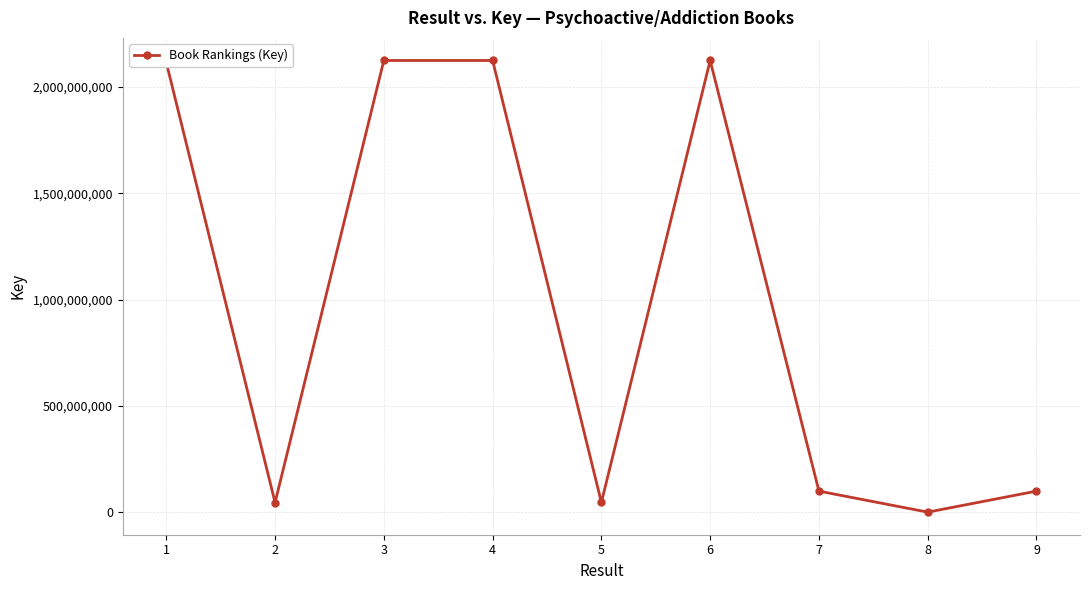

What is the difference between the second highest and second lowest values?

2077870595